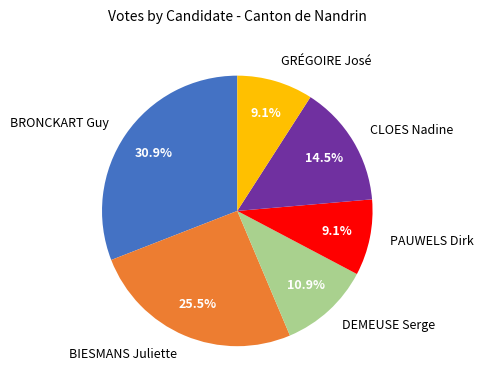

True or false: BRONCKART Guy accounts for 31% of the total.

True